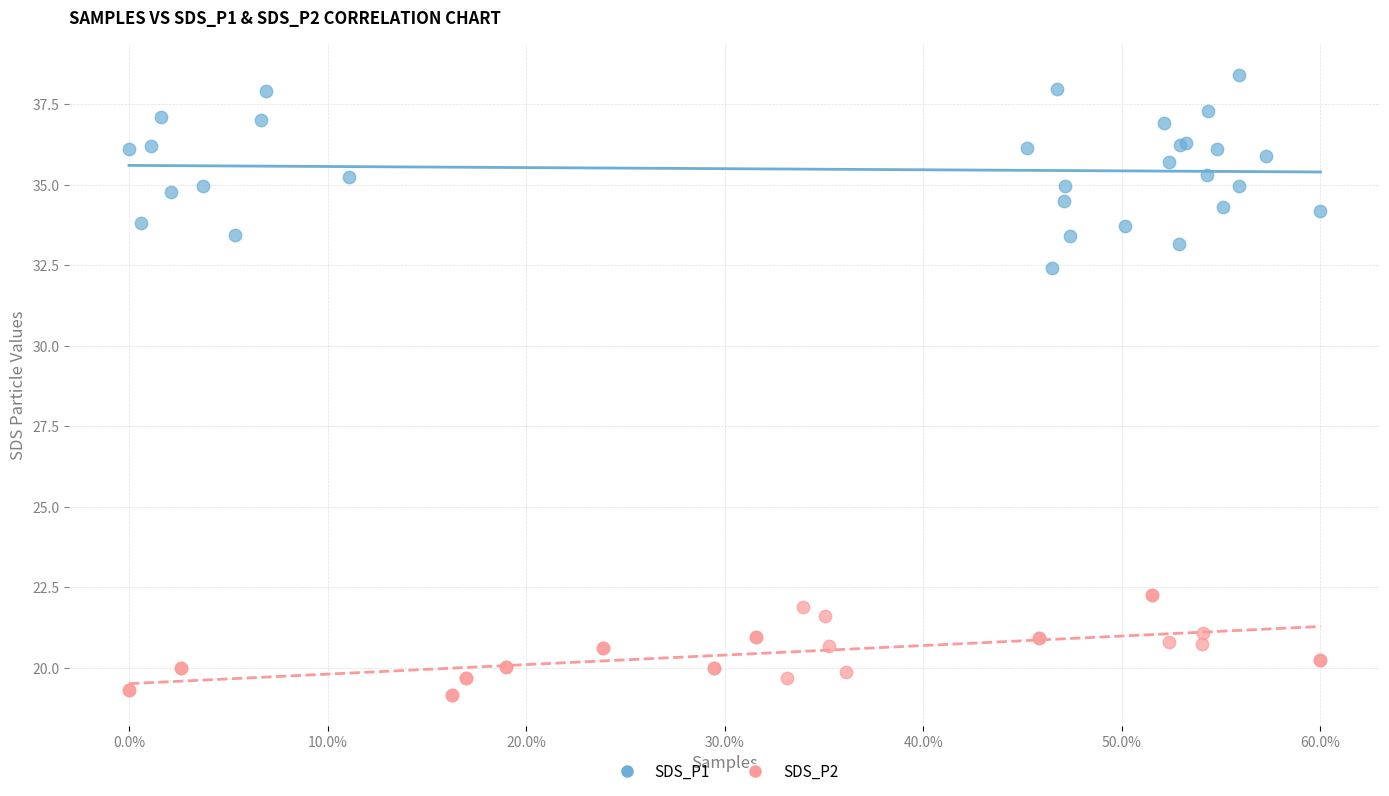

What are all the series names shown in the legend?

SDS_P1, SDS_P2